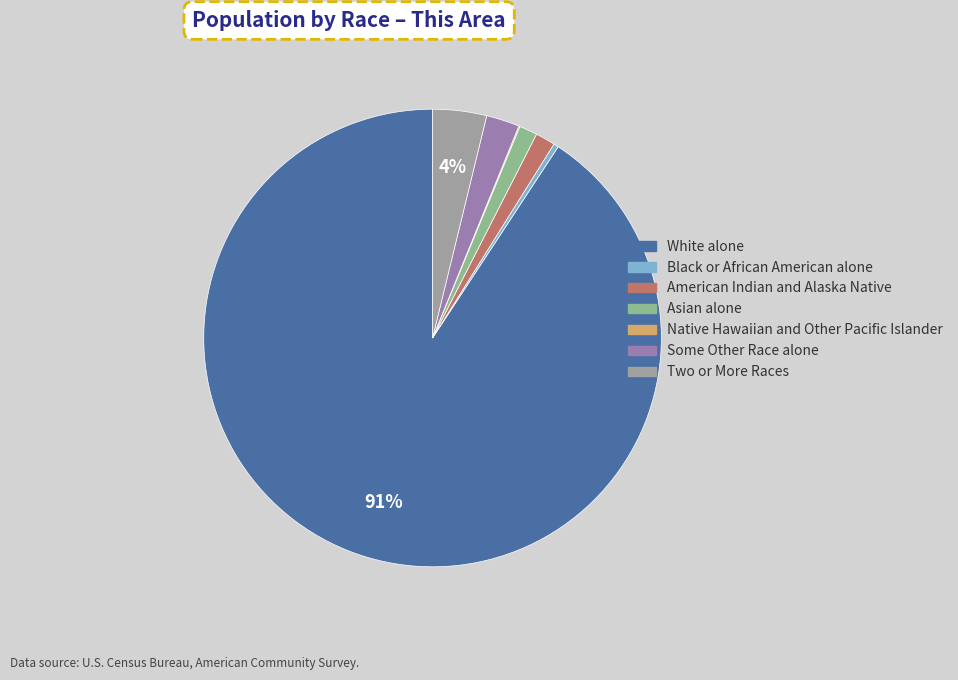

To the nearest percent, what is the difference between the Black or African American alone and American Indian and Alaska Native slice percentages?

1%